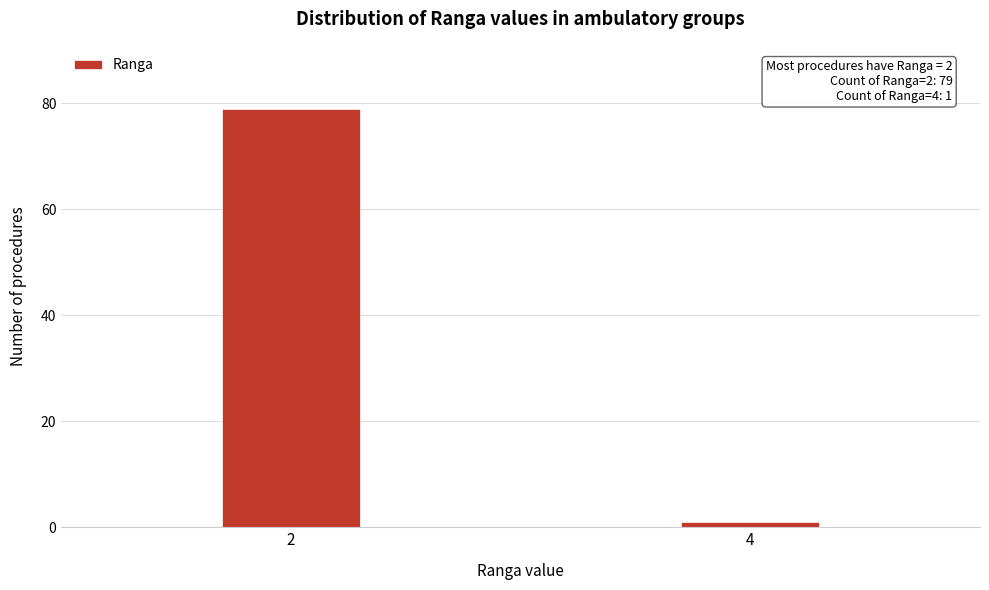

Reading left to right, transcribe all the data shown in this chart.

2=79	4=1